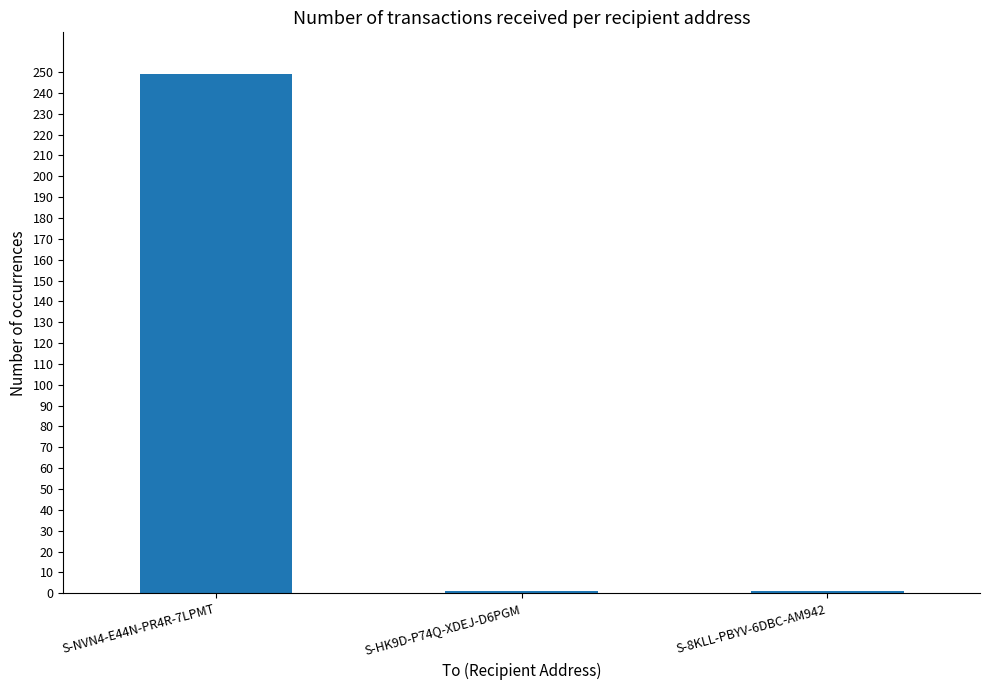

What is the average value?

84